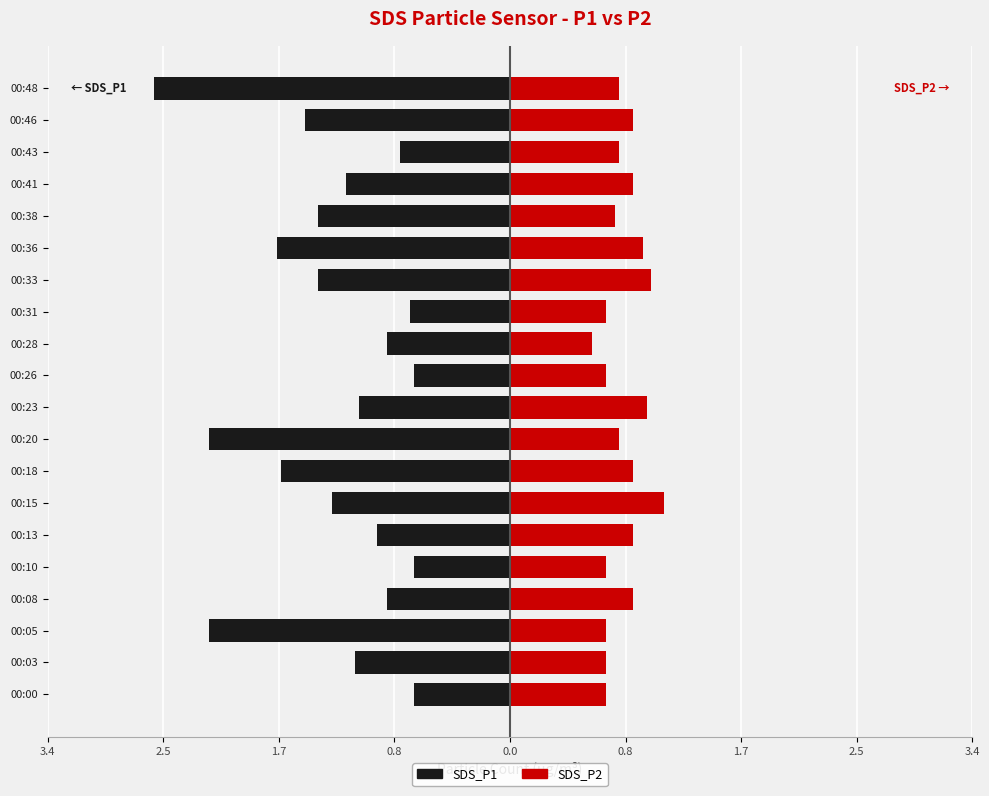

What is the average value of the SDS_P1 series?

-1.3